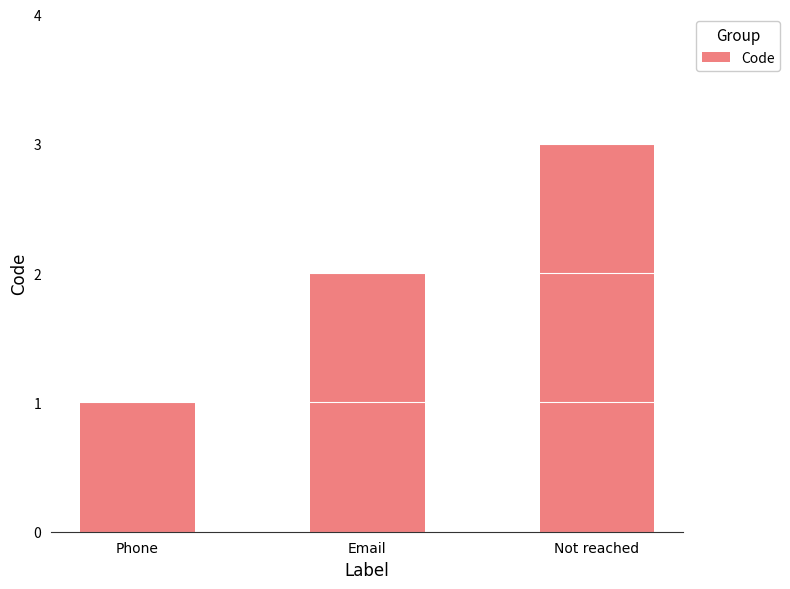

Rank the categories by value from highest to lowest.

Not reached, Email, Phone